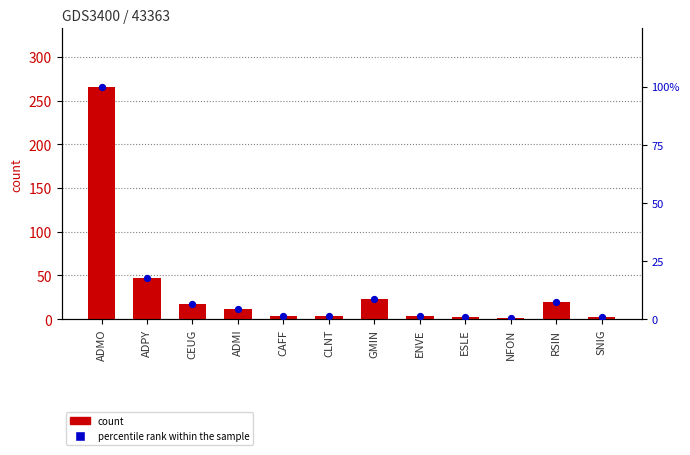

Which series reaches the maximum Y coordinate?

count